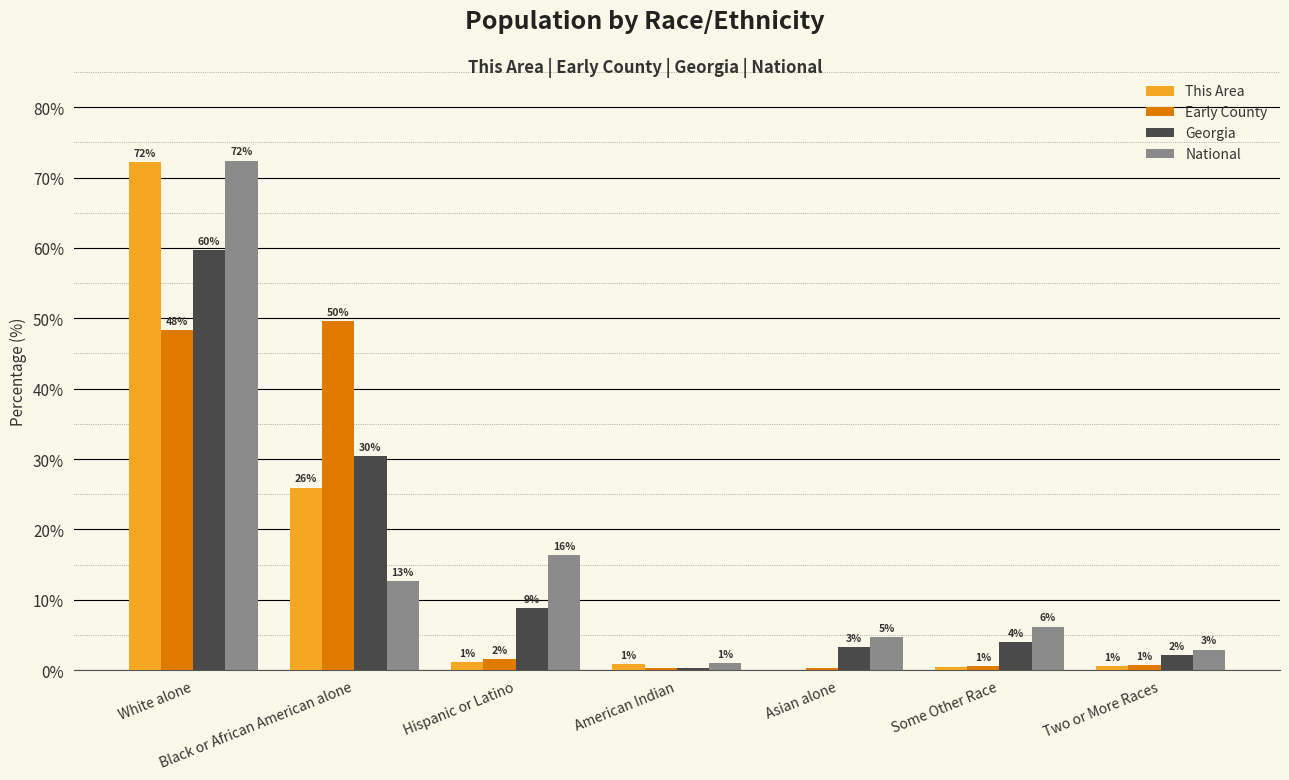

What is the spread (max minus min) of values at Black or African American alone?

37.0